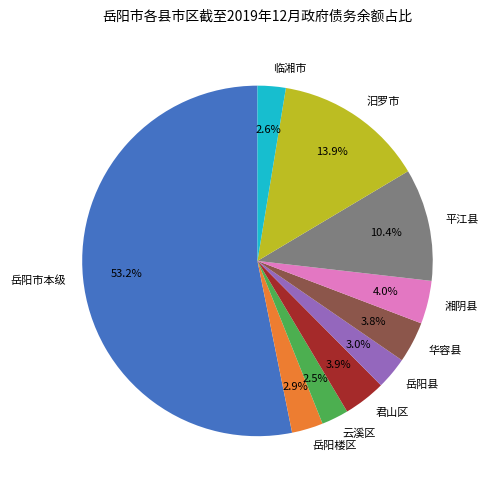

Count the number of slices in the pie.

10